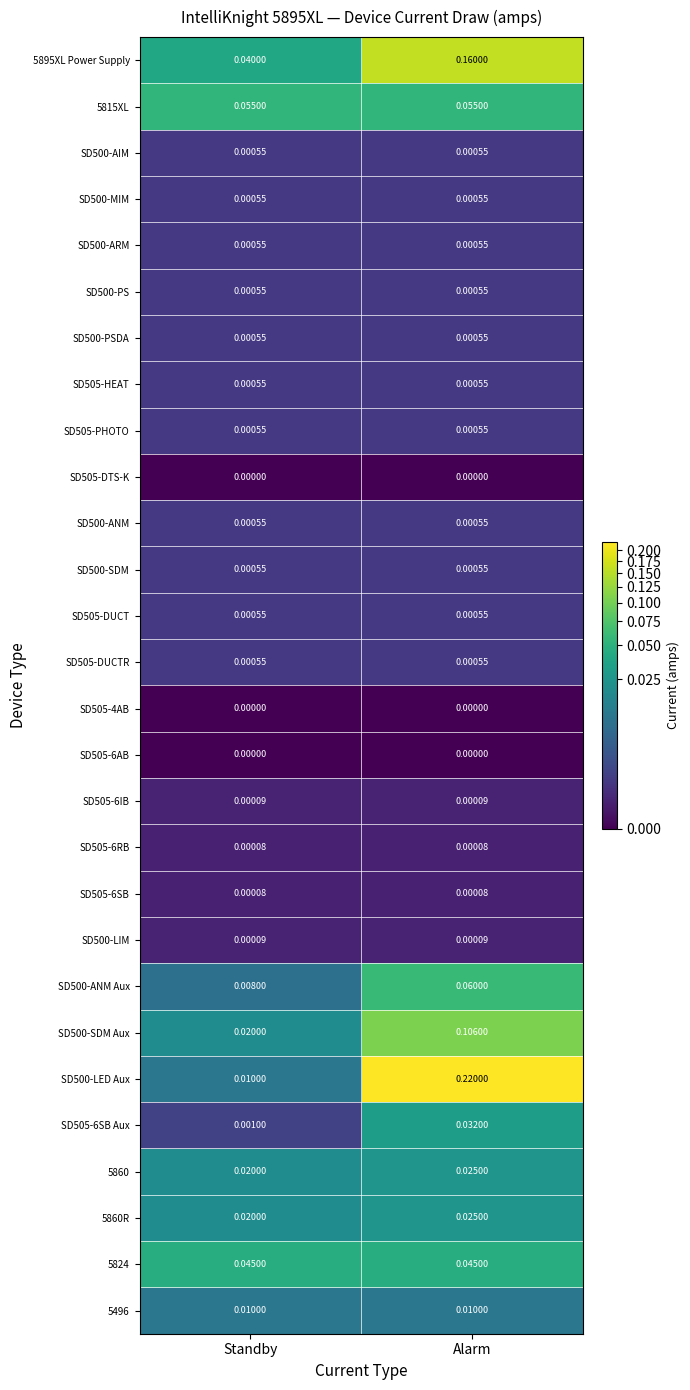

At which category does the chart reach its peak across all series?

Alarm